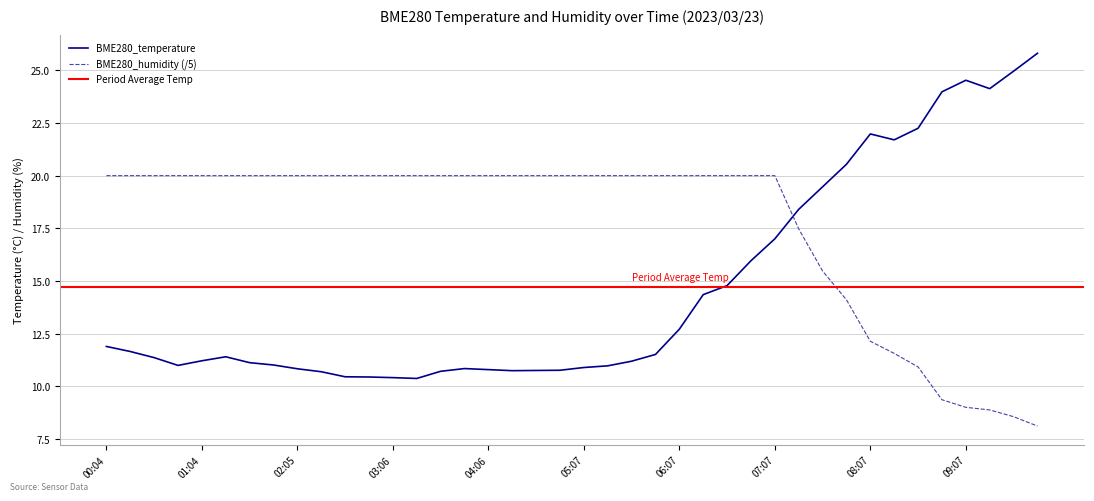

What is the minimum value for BME280_humidity (/5)?

8.1